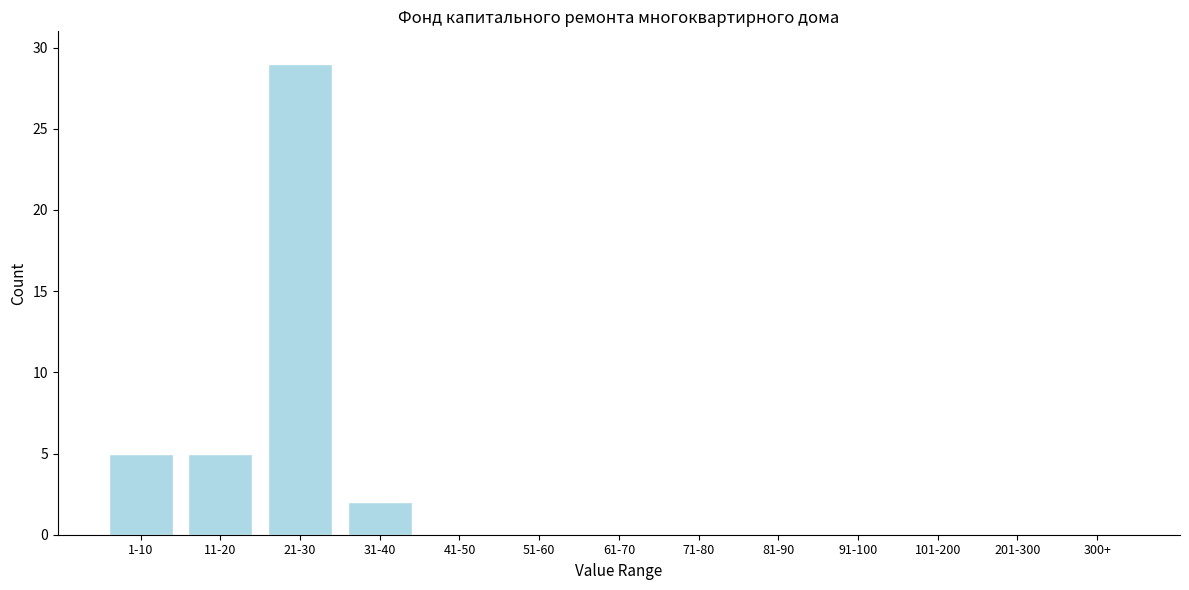

Reading right to left, what are all the values shown in this chart?

300+=0	201-300=0	101-200=0	91-100=0	81-90=0	71-80=0	61-70=0	51-60=0	41-50=0	31-40=2	21-30=29	11-20=5	1-10=5